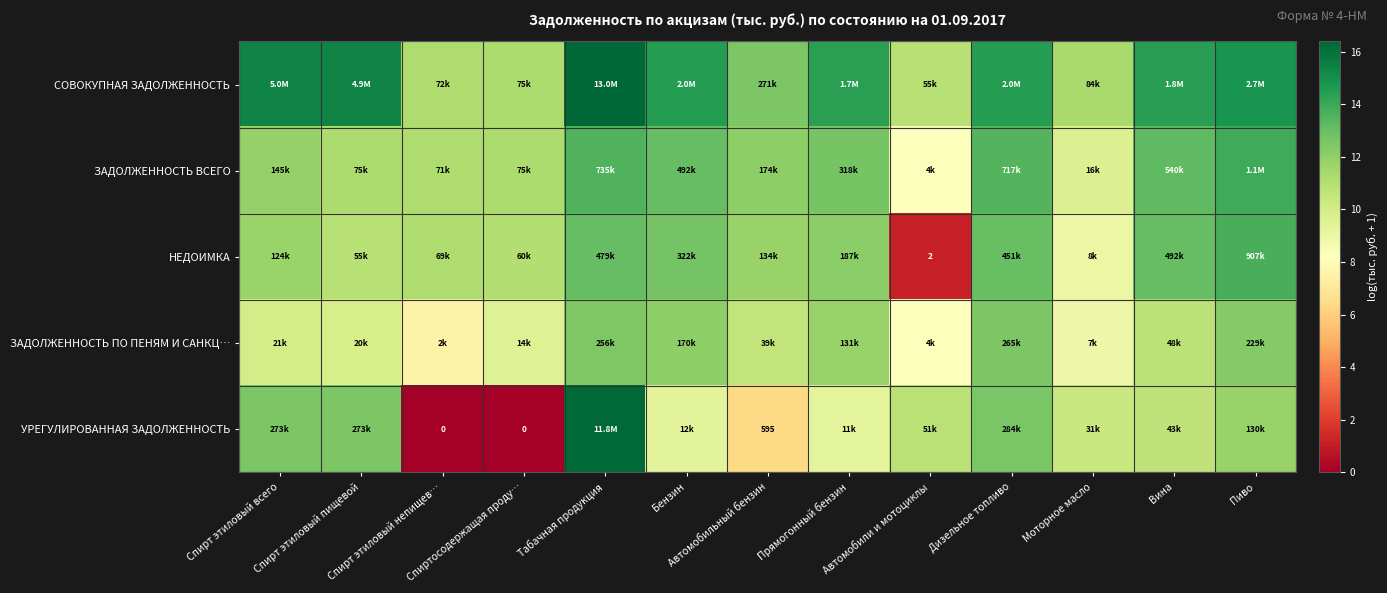

At which category is the sum across all series the highest?

Табачная продукция